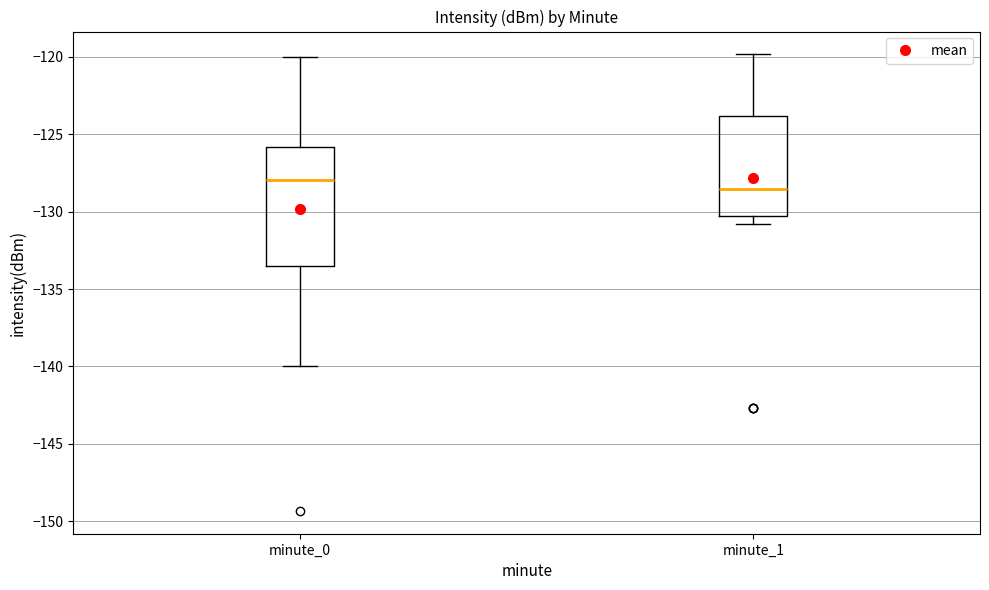

Where is the lower edge of the box for minute_1 on the y-axis? The values are not printed on the chart, so give them approximately, as read against the axis.

-130.5